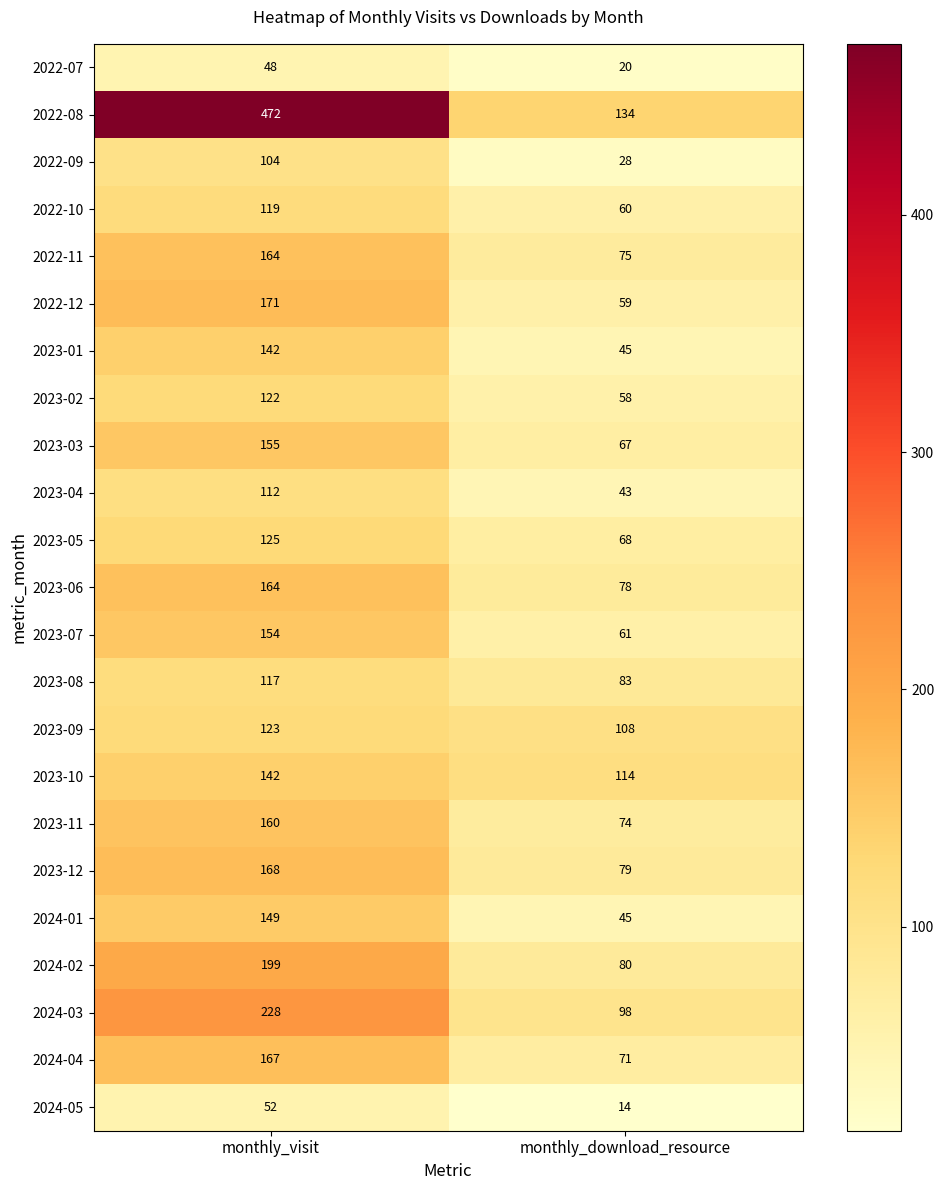

Which series has the largest total across all categories?

2022-08